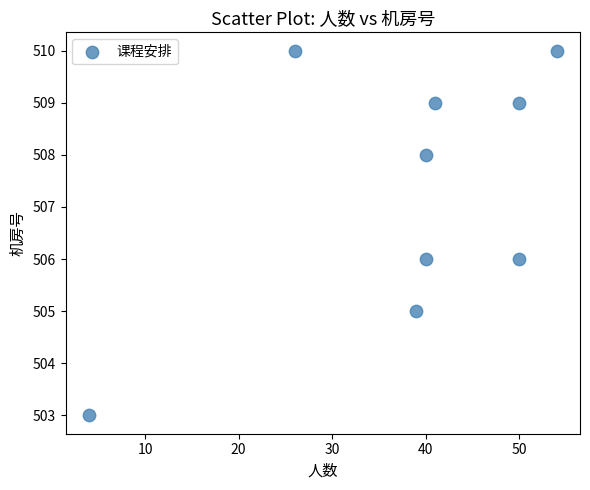

What is the average X value?

38